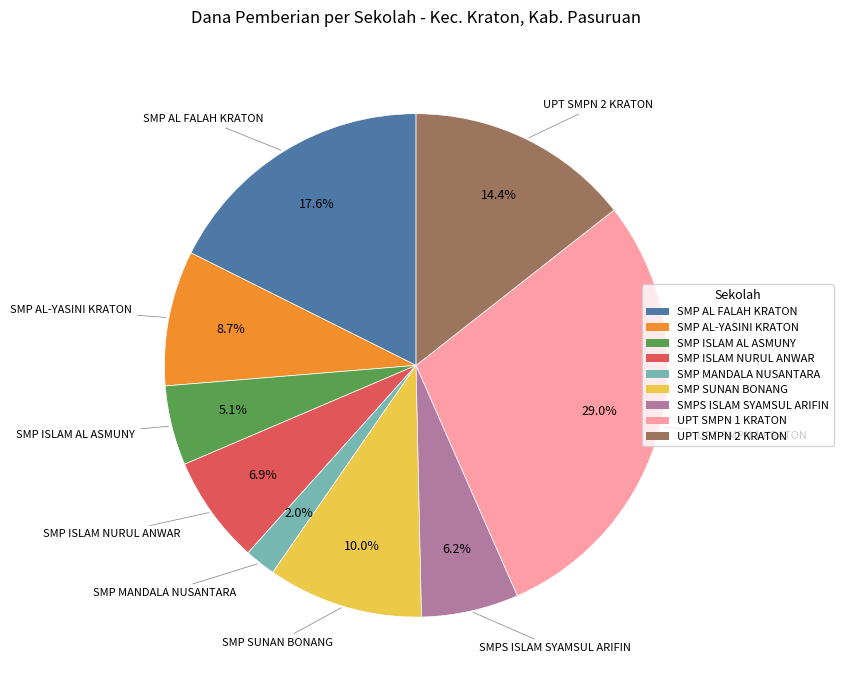

Does SMPS ISLAM SYAMSUL ARIFIN represent more than half of the total?

No